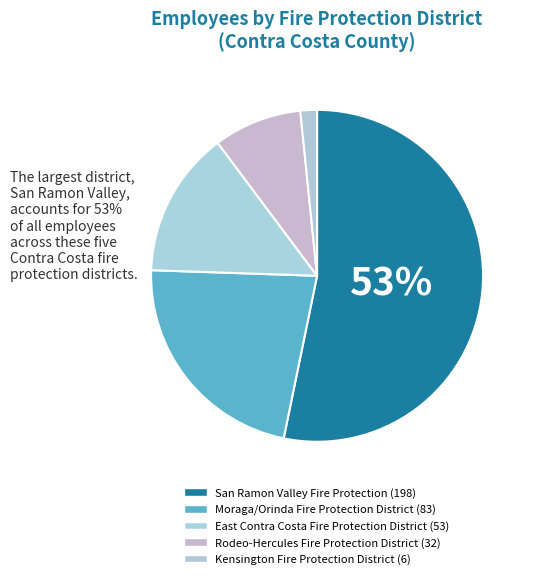

Is it true that San Ramon Valley Fire Protection is 60% of the pie?

False